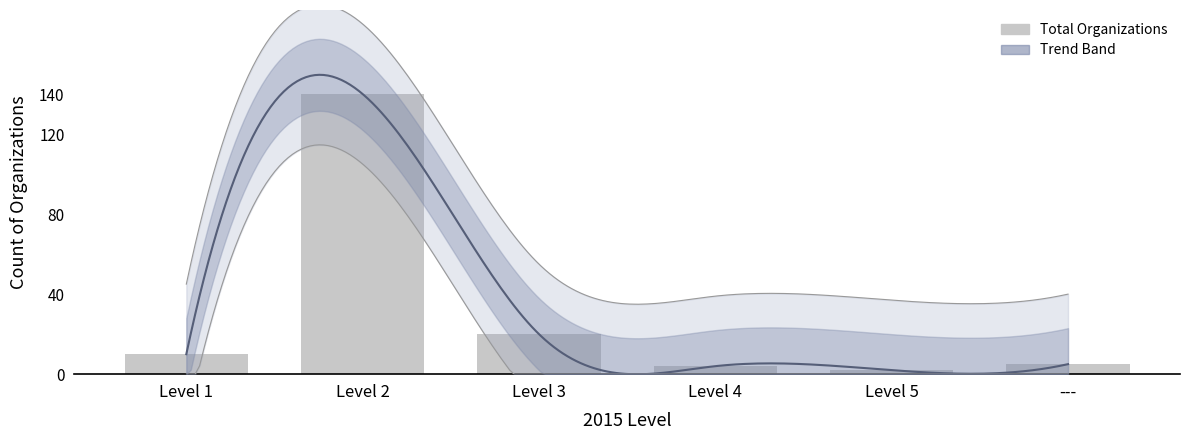

What is the label of the 4th bar from the left?

Level 4